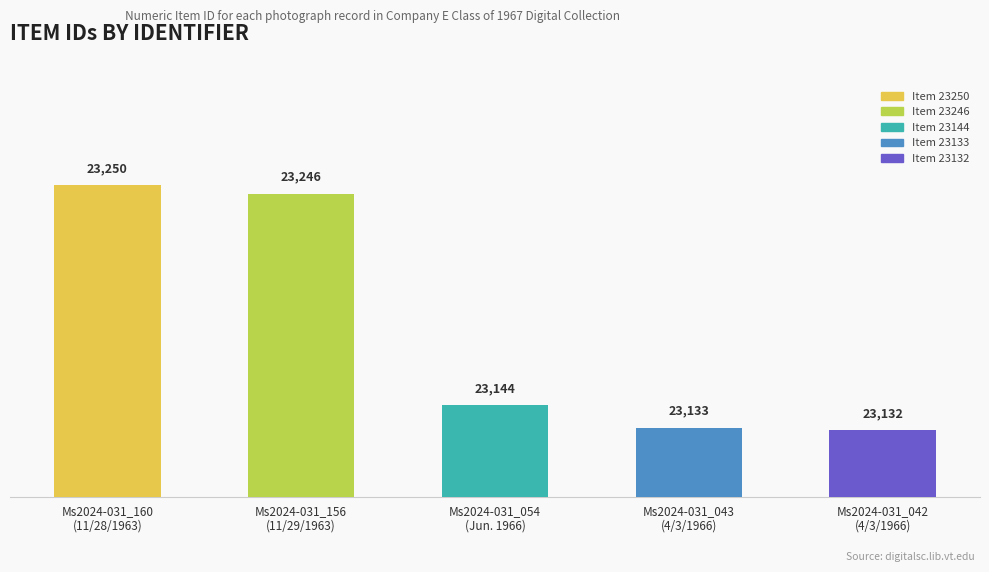

How many bars are there in total?

5